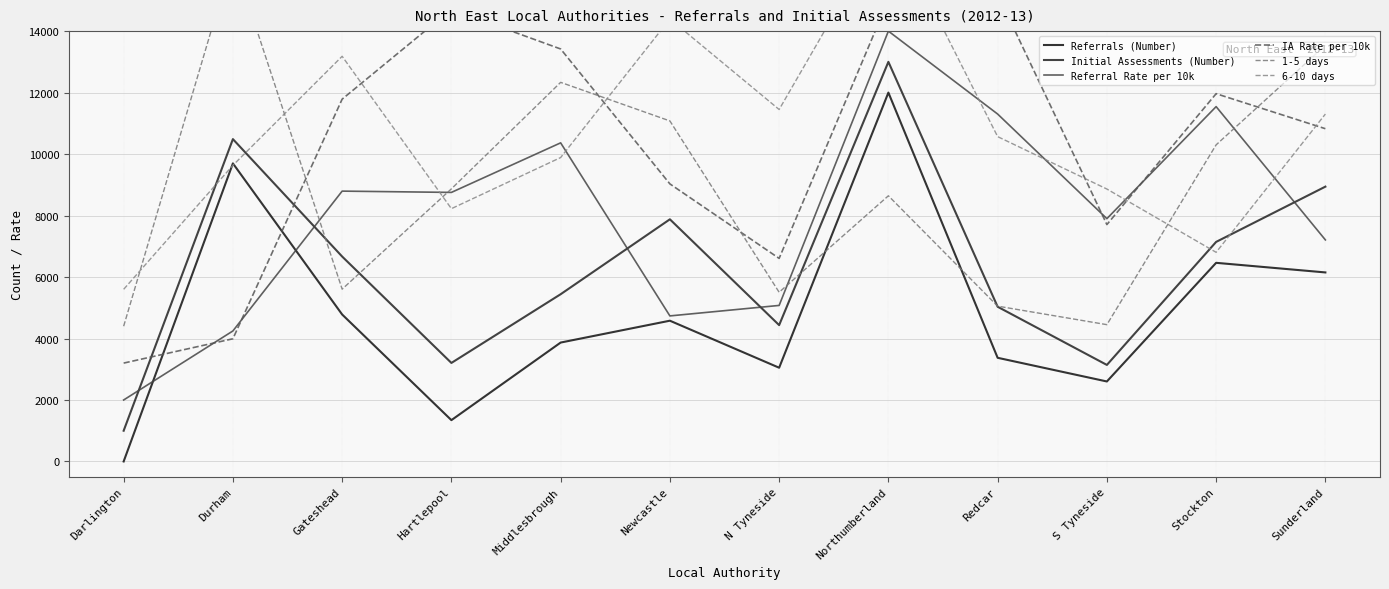

Reading left to right, what are all the values shown in this chart?

Referrals (Number): Darlington=0.0	Durham=9697.0	Gateshead=4781.1	Hartlepool=1344.1	Middlesbrough=3868.0	Newcastle=4579.1	N Tyneside=3049.2	Northumberland=12000.0	Redcar=3372.4	S Tyneside=2602.0	Stockton=6462.0	Sunderland=6149.5
Initial Assessments (Number): Darlington=1000.0	Durham=10486.5	Gateshead=6666.8	Hartlepool=3205.0	Middlesbrough=5440.5	Newcastle=7877.8	N Tyneside=4435.1	Northumberland=13000.0	Redcar=5033.0	S Tyneside=3140.3	Stockton=7142.8	Sunderland=8940.3
Referral Rate per 10k: Darlington=2000.0	Durham=4245.5	Gateshead=8794.5	Hartlepool=8752.8	Middlesbrough=10365.0	Newcastle=4735.0	N Tyneside=5076.0	Northumberland=14000.0	Redcar=11302.1	S Tyneside=7899.1	Stockton=11543.4	Sunderland=7207.8
IA Rate per 10k: Darlington=3200.0	Durham=3991.2	Gateshead=11786.6	Hartlepool=14710.3	Middlesbrough=13418.8	Newcastle=9029.7	N Tyneside=6606.3	Northumberland=15015.5	Redcar=15200.0	S Tyneside=7706.2	Stockton=11964.0	Sunderland=10825.1
1-5 days: Darlington=4400.0	Durham=16400.0	Gateshead=5605.0	Hartlepool=8868.6	Middlesbrough=12333.1	Newcastle=11077.8	N Tyneside=5504.6	Northumberland=8642.7	Redcar=5052.7	S Tyneside=4450.2	Stockton=10299.6	Sunderland=13538.1
6-10 days: Darlington=5600.0	Durham=9633.4	Gateshead=13181.2	Hartlepool=8223.8	Middlesbrough=9886.8	Newcastle=14395.4	N Tyneside=11449.5	Northumberland=17600.0	Redcar=10567.9	S Tyneside=8862.6	Stockton=6803.7	Sunderland=11301.7